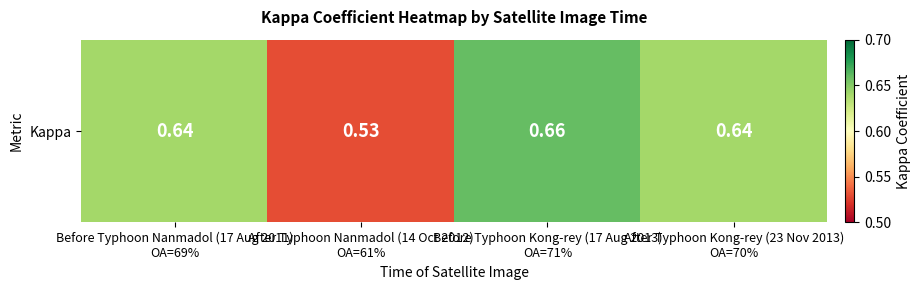

Reading left to right, list all the values displayed in this chart.

0.6	0.5	0.7	0.6